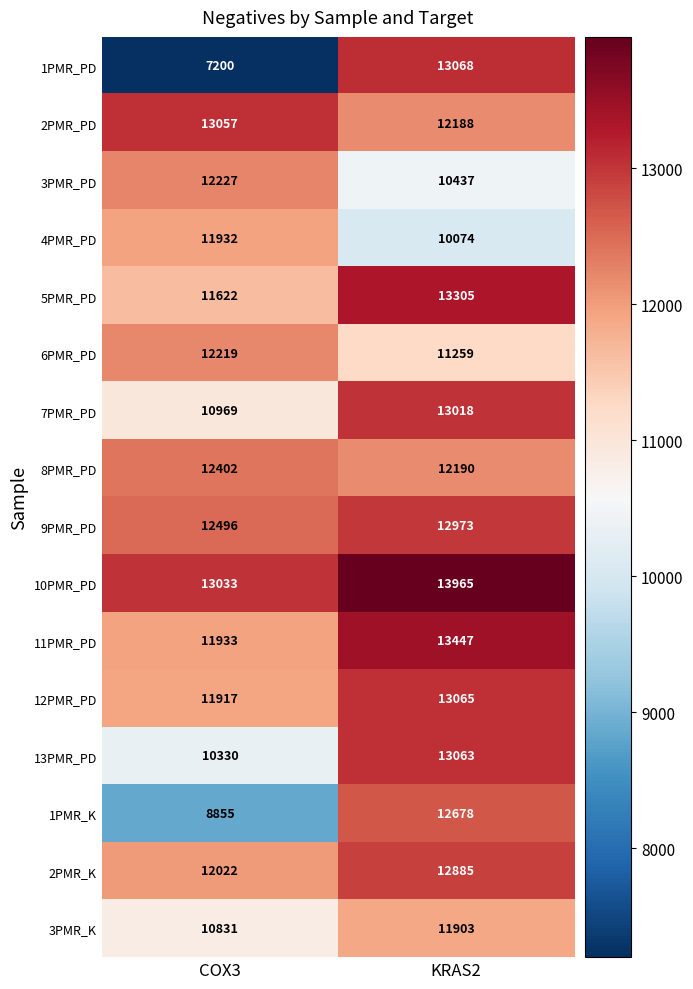

Is it true that 3PMR_PD equals 10437 at KRAS2?

True